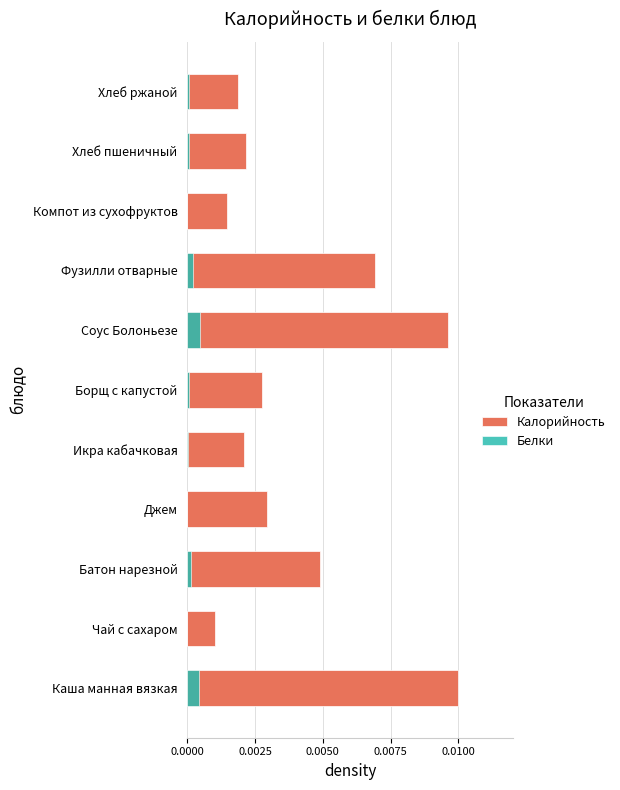

At Компот из сухофруктов, list the series in order from smallest to largest.

Белки, Калорийность